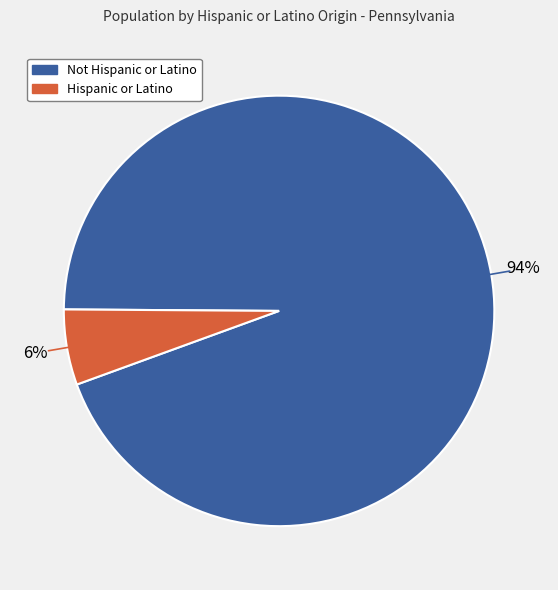

To the nearest percent, what percentage of the pie is Hispanic or Latino?

6%